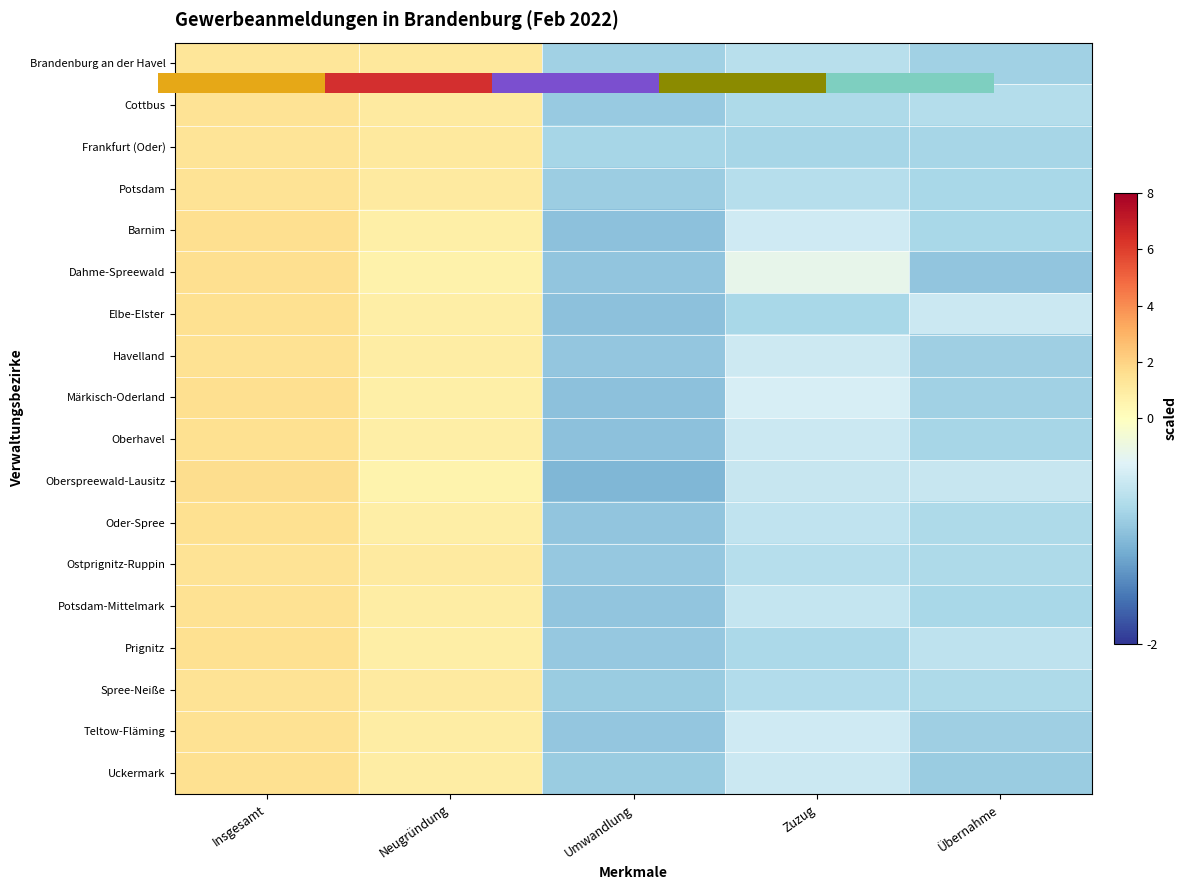

Is it true that Dahme-Spreewald equals 0.7 at Neugründung?

True